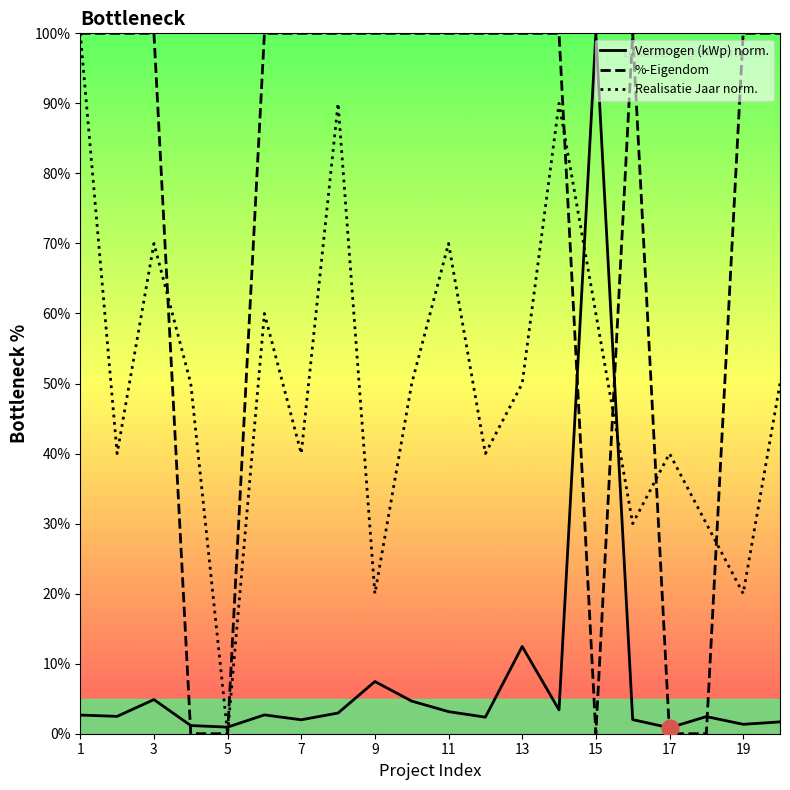

Which series has the largest total across all categories?

%-Eigendom